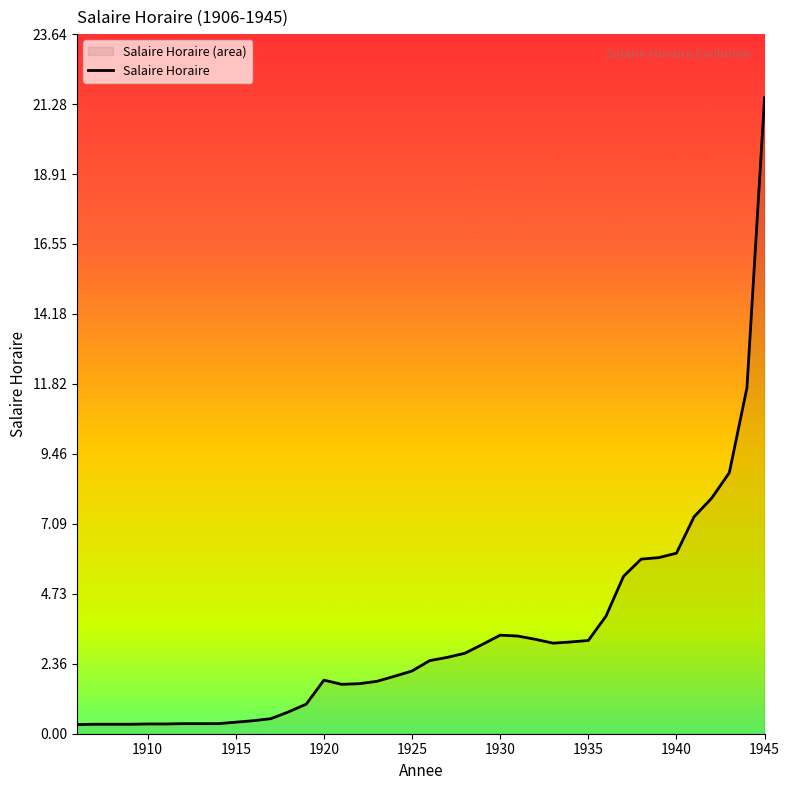

At which category does the chart reach its peak across all series?

1945